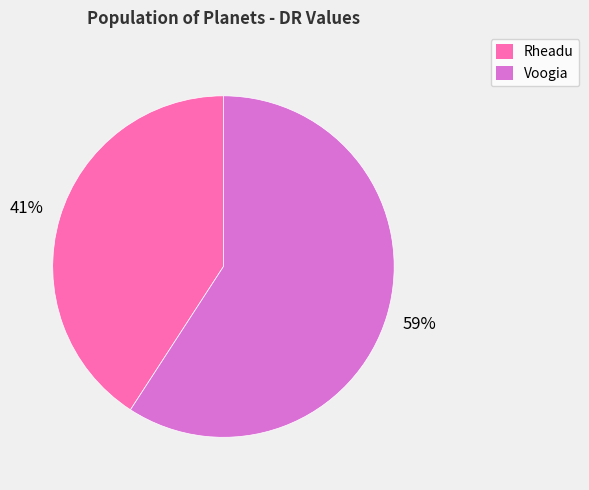

Rank the categories by value from lowest to highest.

Rheadu, Voogia